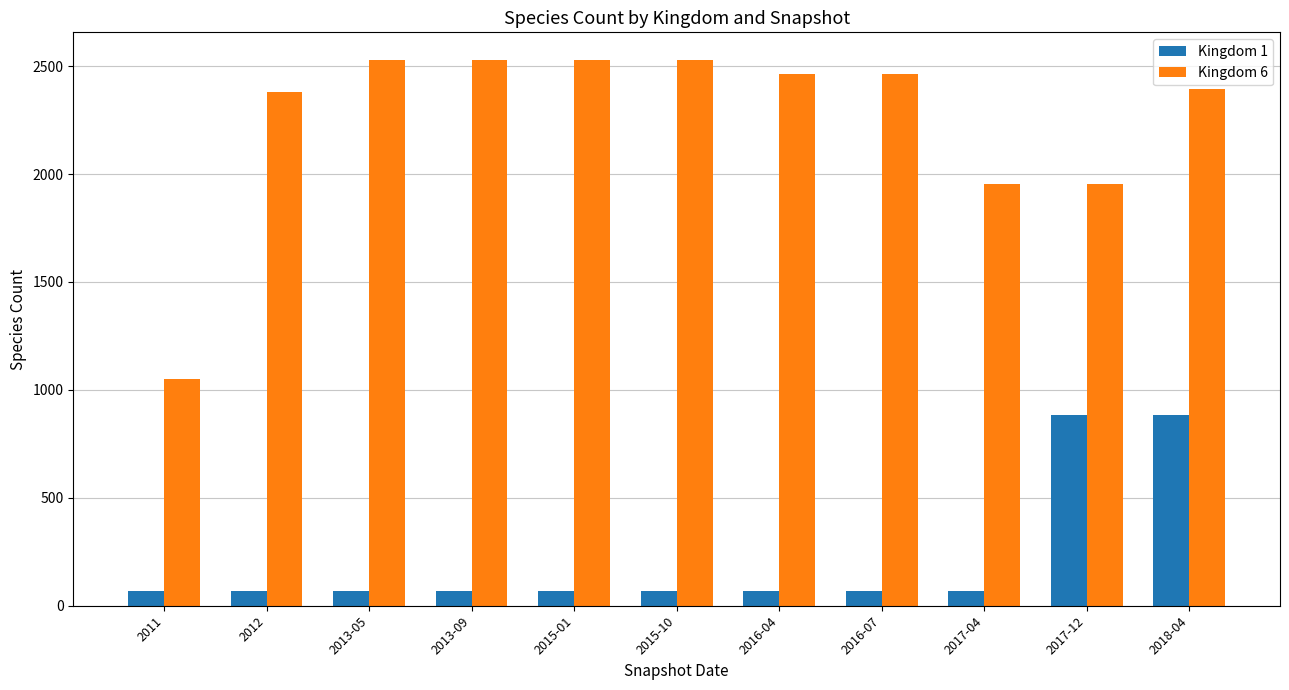

What position from the left is 2017-04?

9